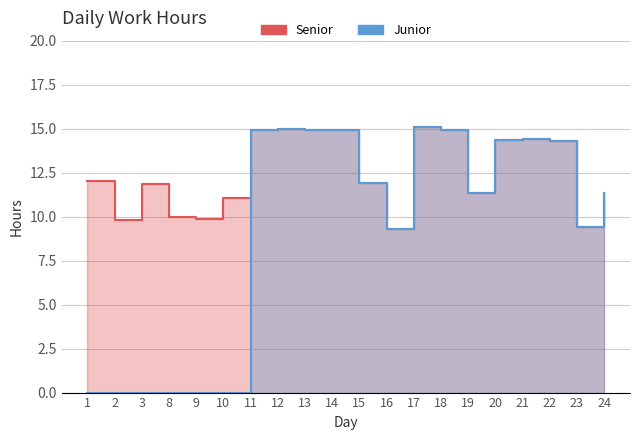

Between 1 and 13, which series saw the biggest shift?

Junior